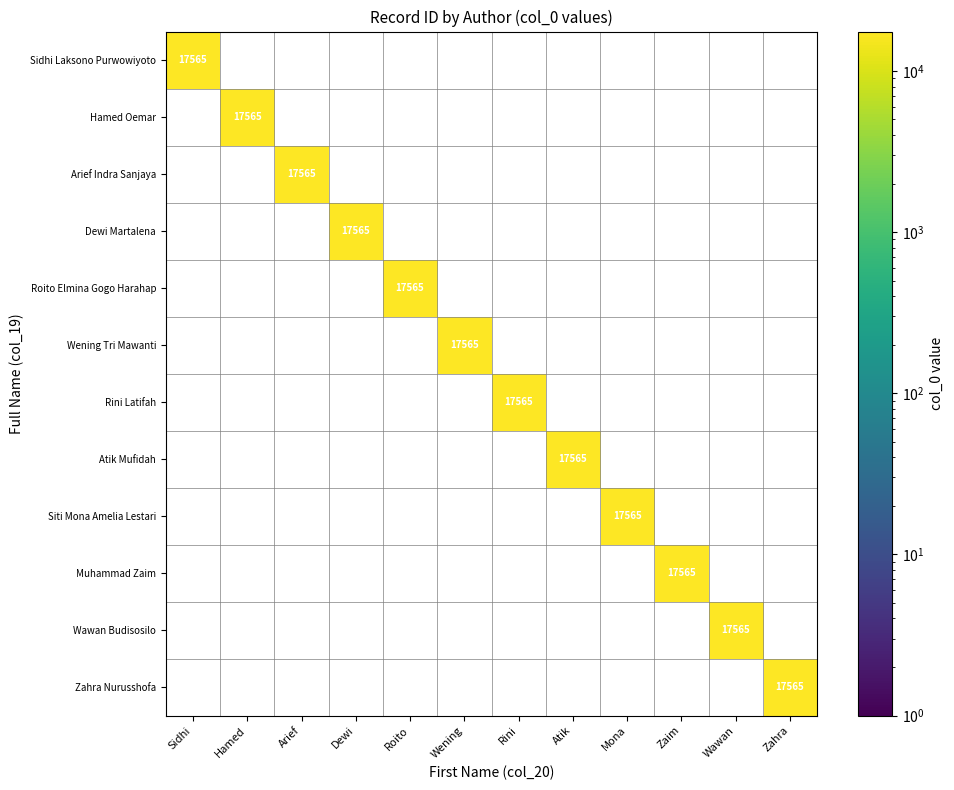

Between Zahra and Sidhi, which is larger?

Sidhi